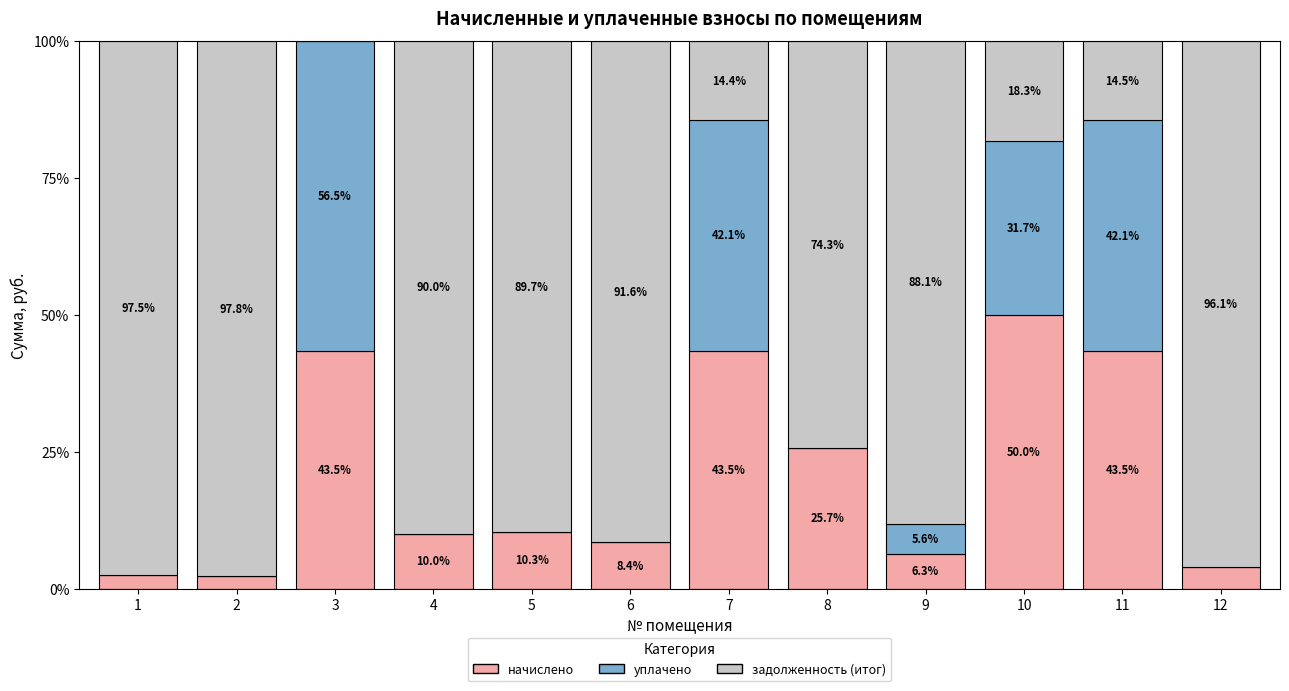

Is it true that начислено equals 43.5 at 7?

True